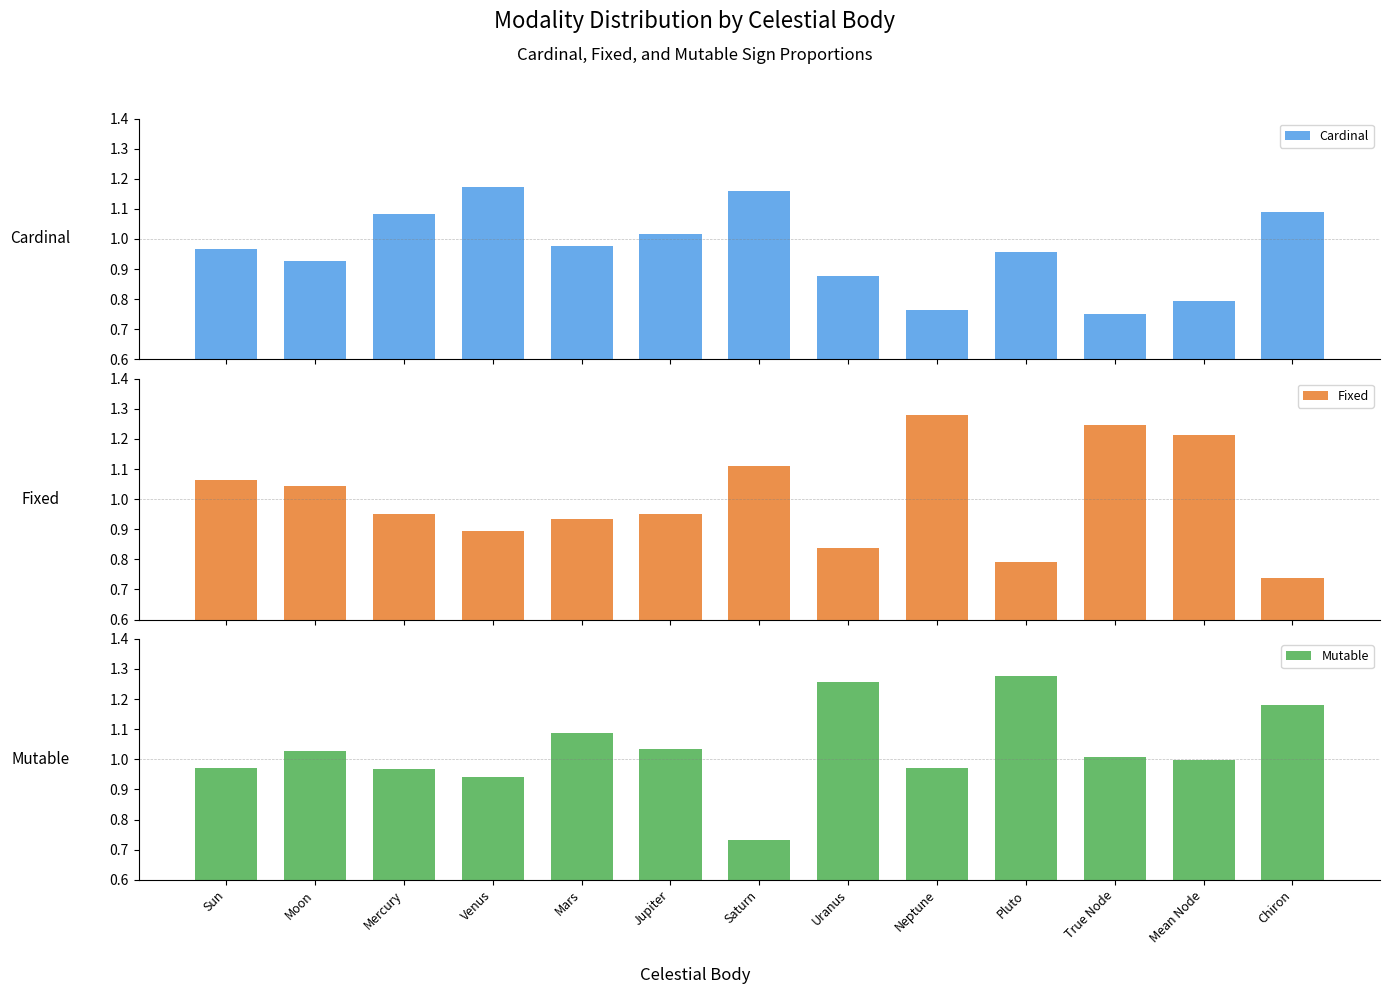

What is the spread (max minus min) of values at Mercury?

0.1